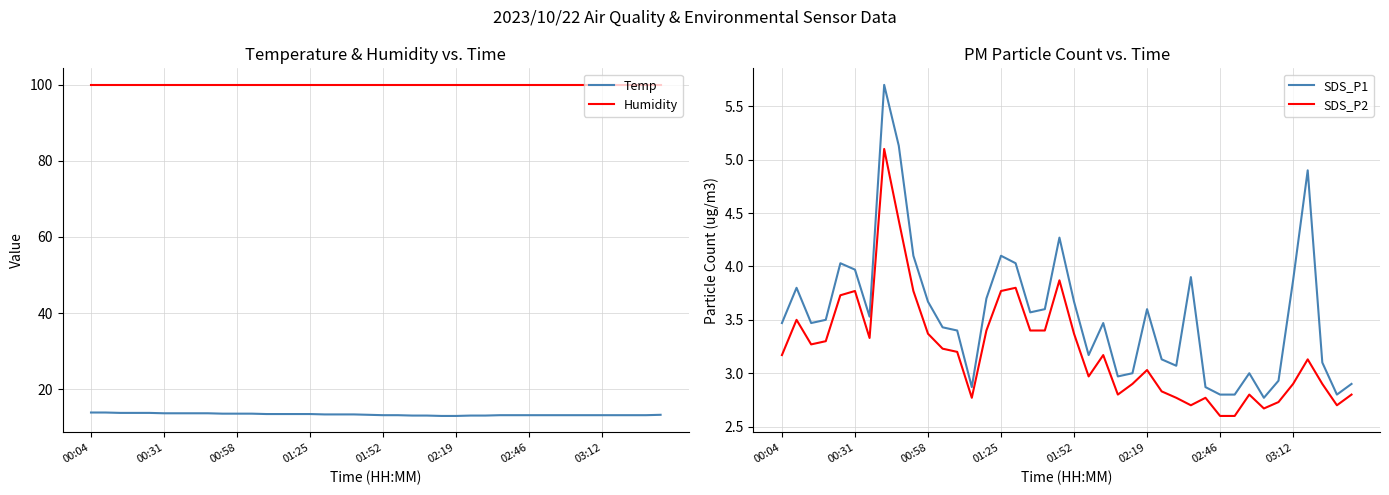

True or false: SDS_P2 has a value of 3.0 at 02:19.

True